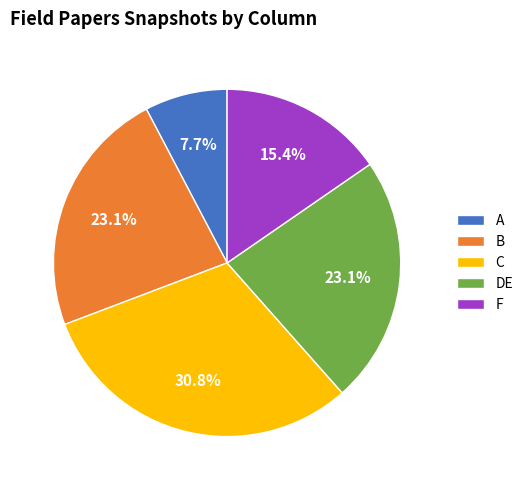

True or false: B accounts for 23% of the total.

True